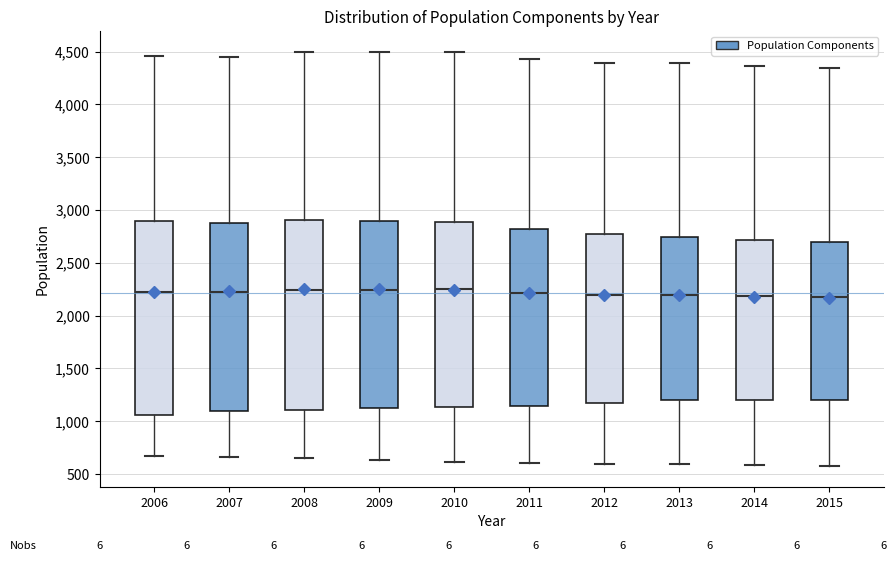

Where does the median line of the box at x = 2006 sit on the y-axis? The values are not printed on the chart, so give them approximately, as read against the axis.

2250